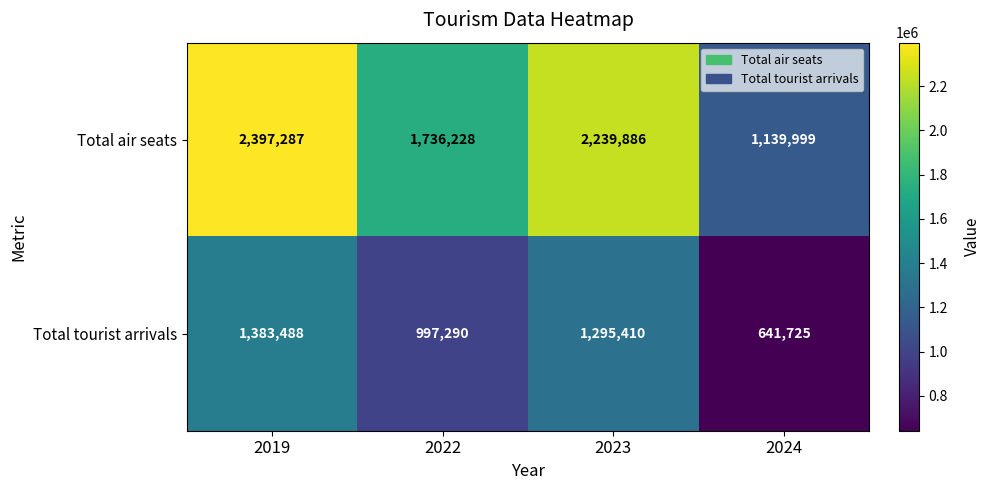

Which category has the lowest value across all series?

2024